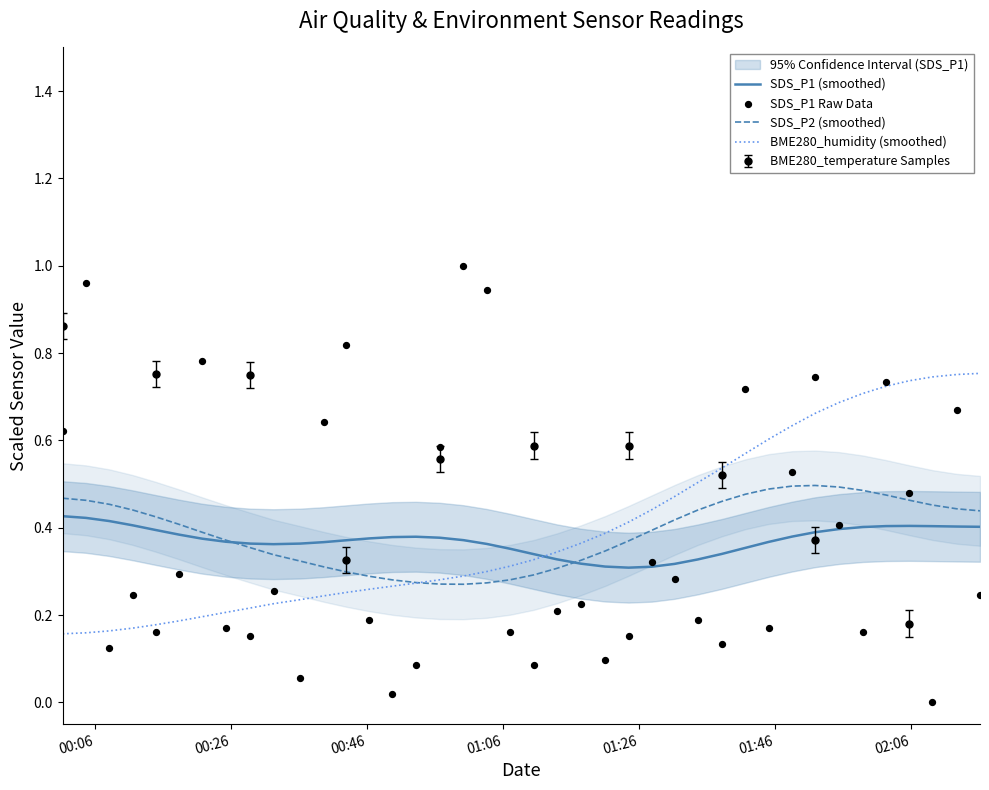

At how many categories does at least one series exceed 0?

40